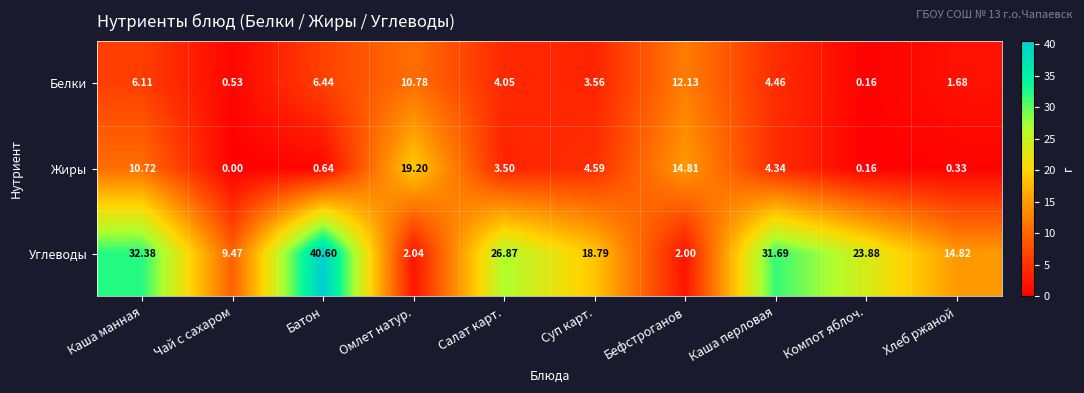

At which label is Белки closest to 6?

Каша манная